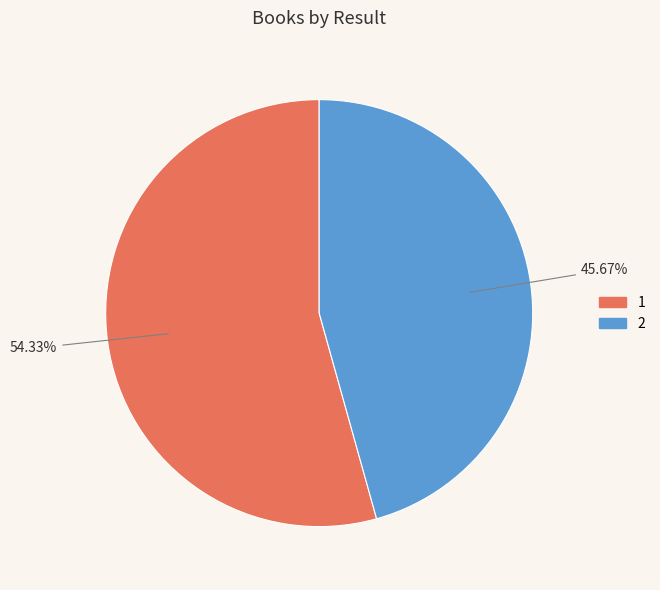

Combined, do 2 and 1 account for over 50%?

Yes